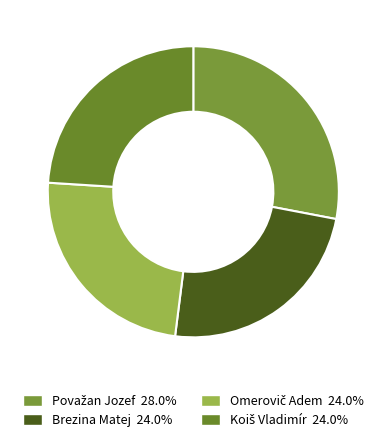

What is the ratio of the value at Koiš Vladimír to the value at Brezina Matej?

1.0